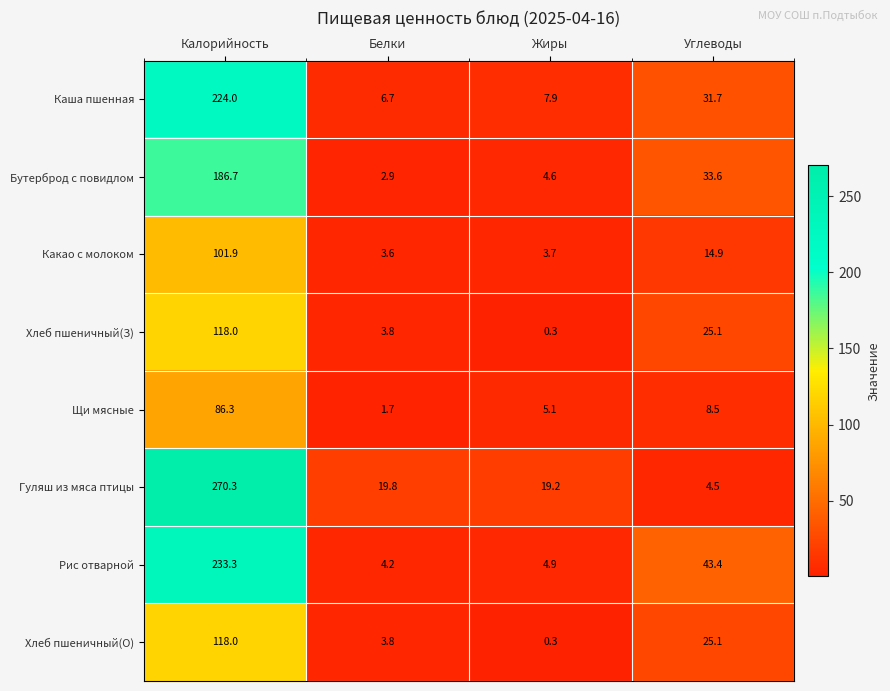

Rank the categories by Бутерброд с повидлом value from lowest to highest.

Белки, Жиры, Углеводы, Калорийность